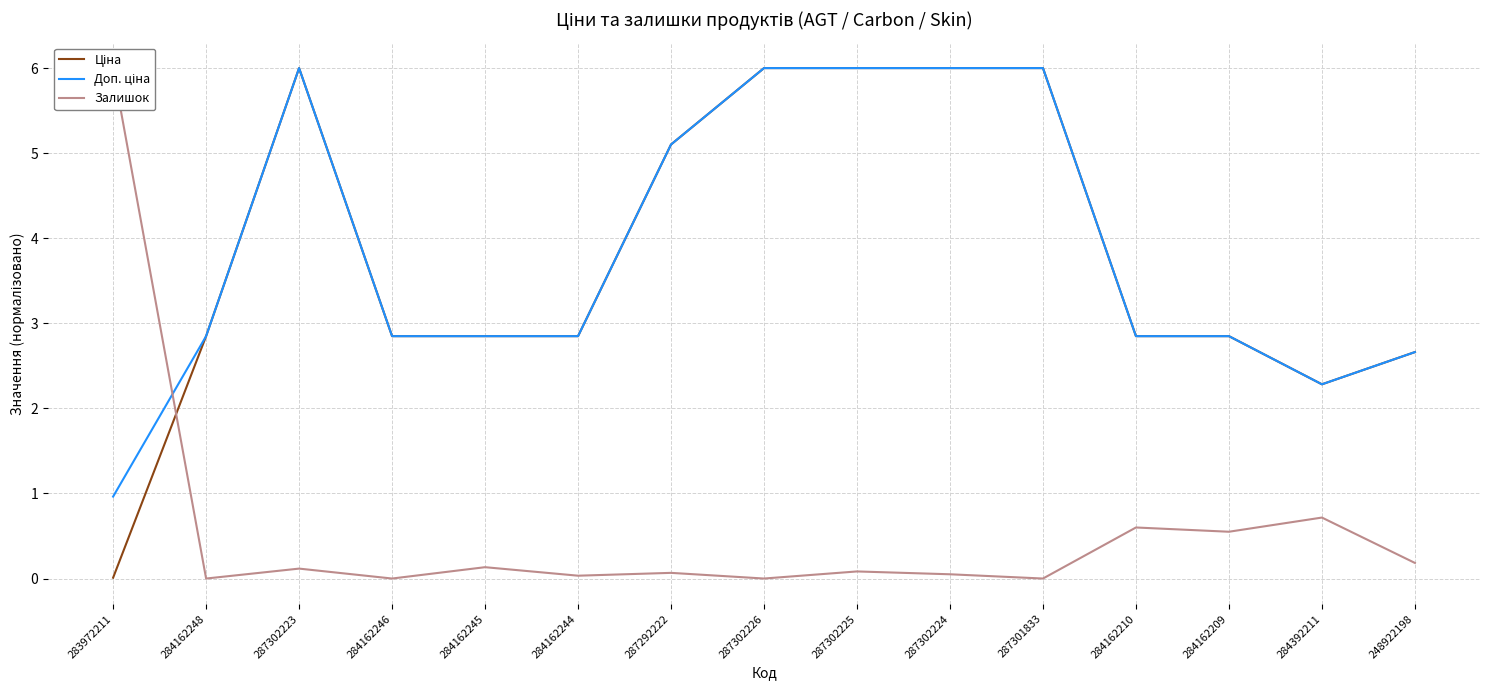

Rank the categories by Залишок value from highest to lowest.

283972211, 284392211, 284162210, 284162209, 248922198, 284162245, 287302223, 287302225, 287292222, 287302224, 284162244, 284162248, 284162246, 287302226, 287301833